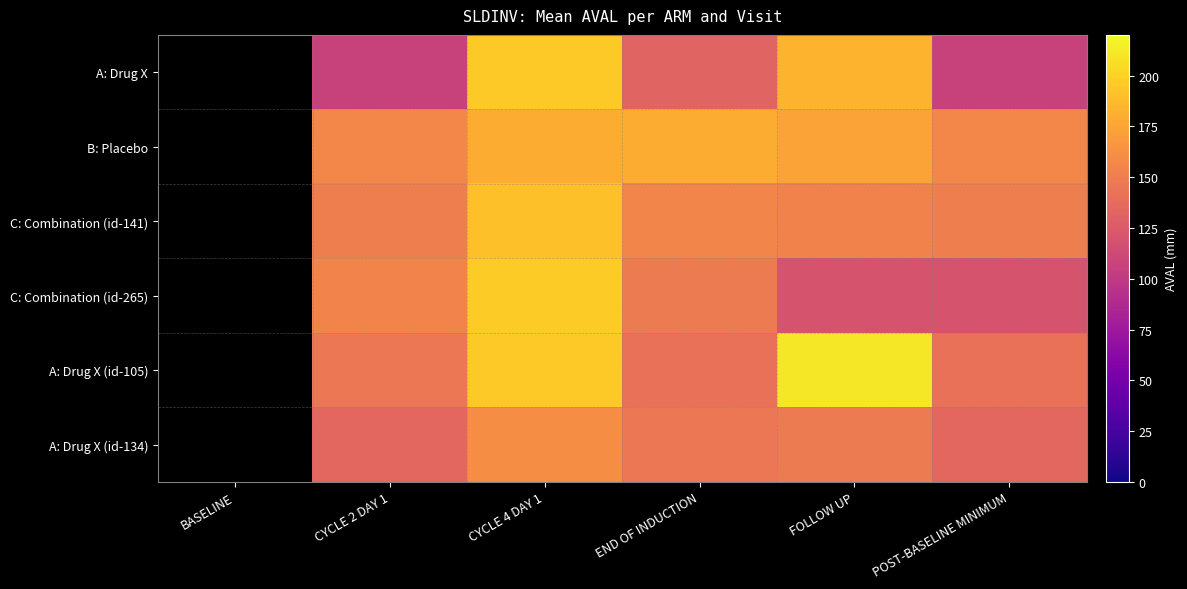

At which category is the sum across all series the highest?

CYCLE 4 DAY 1